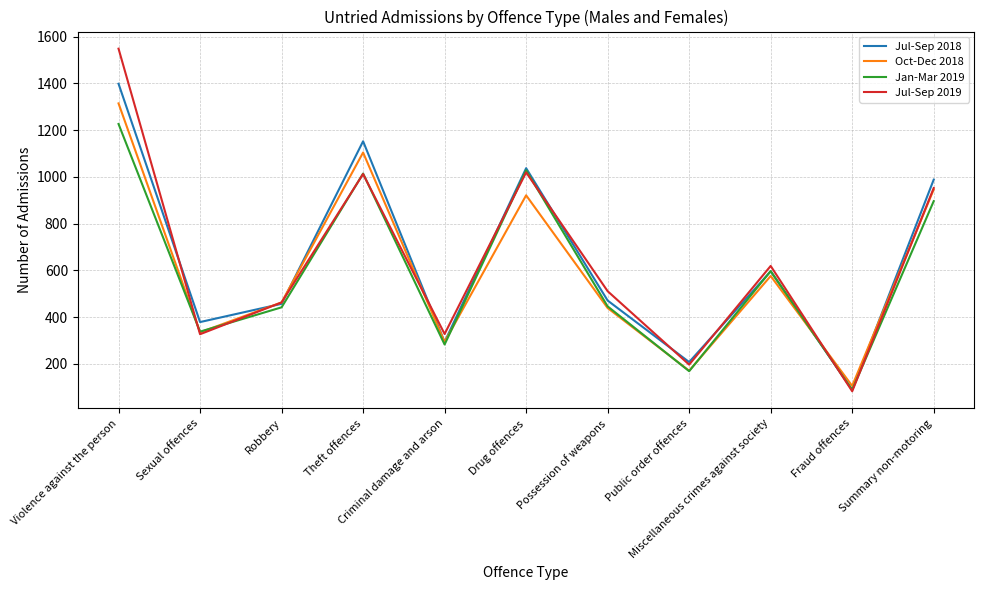

In Jul-Sep 2019, how many points are higher than both neighbors (excluding endpoints)?

3